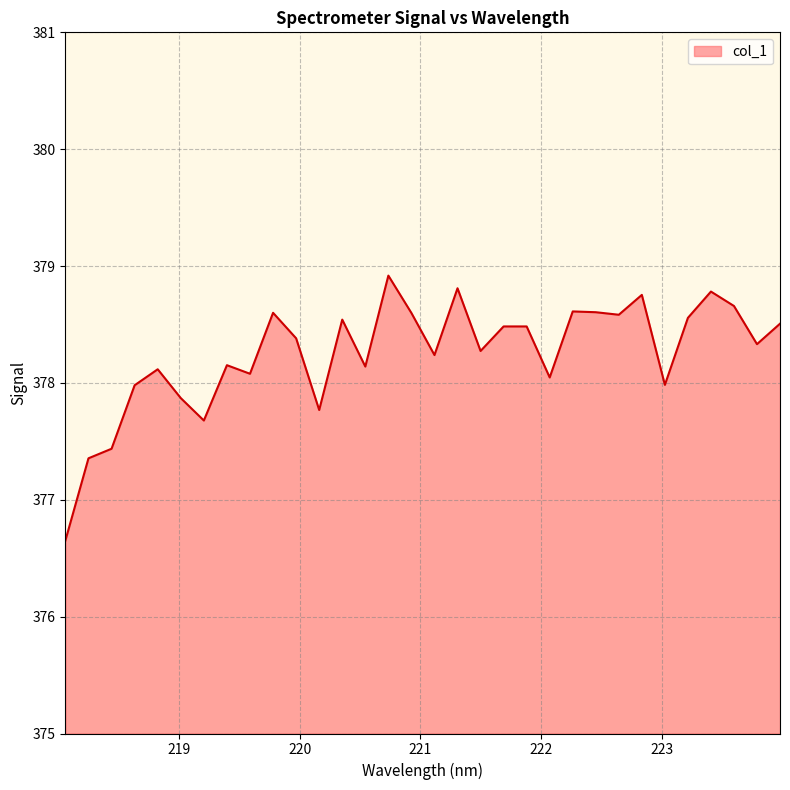

What is the smallest value displayed?

376.7